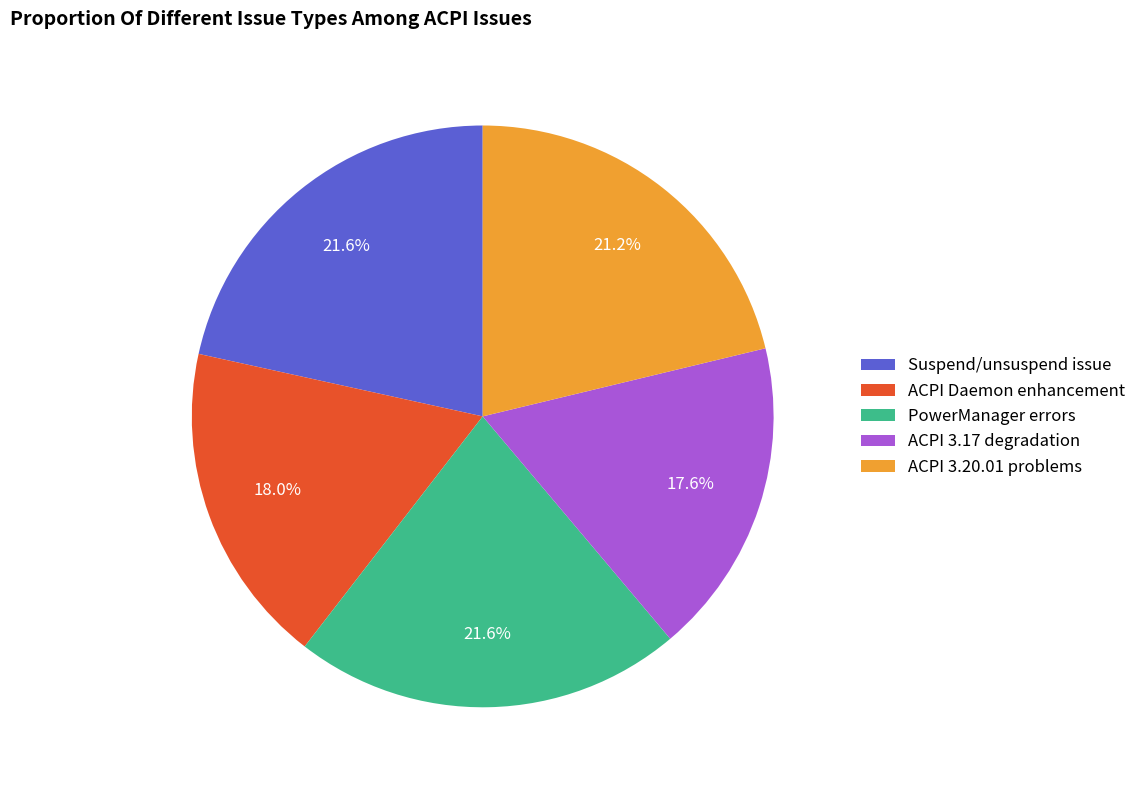

Between ACPI Daemon enhancement and Suspend/unsuspend issue, which is larger?

Suspend/unsuspend issue